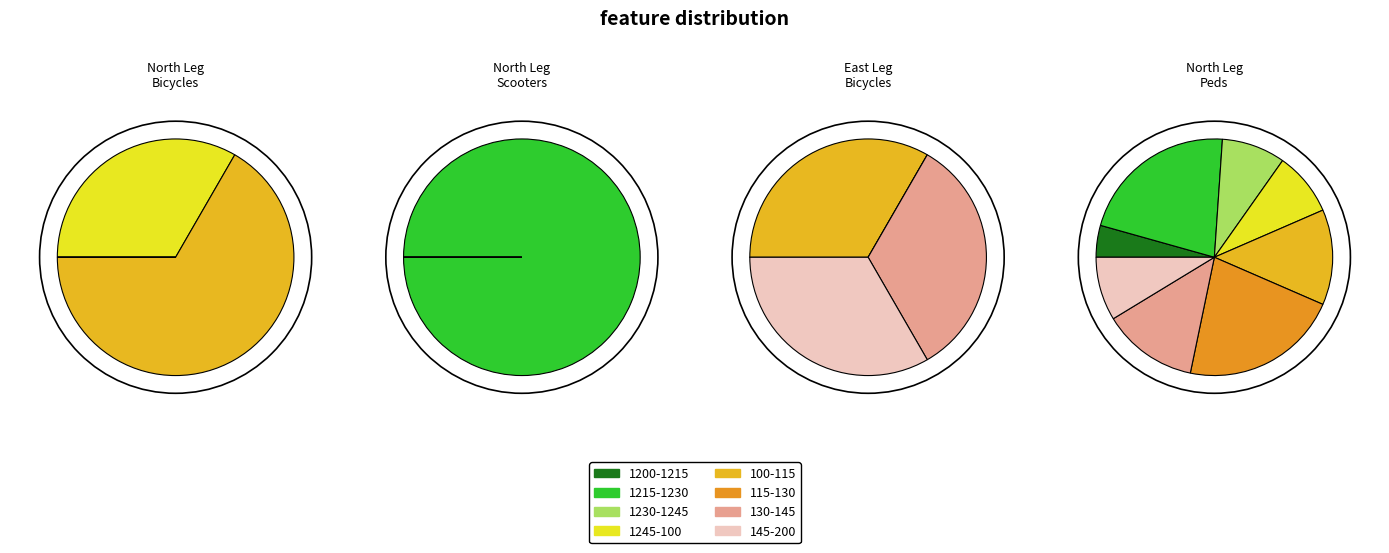

To the nearest percent, what is the average slice percentage?

33%